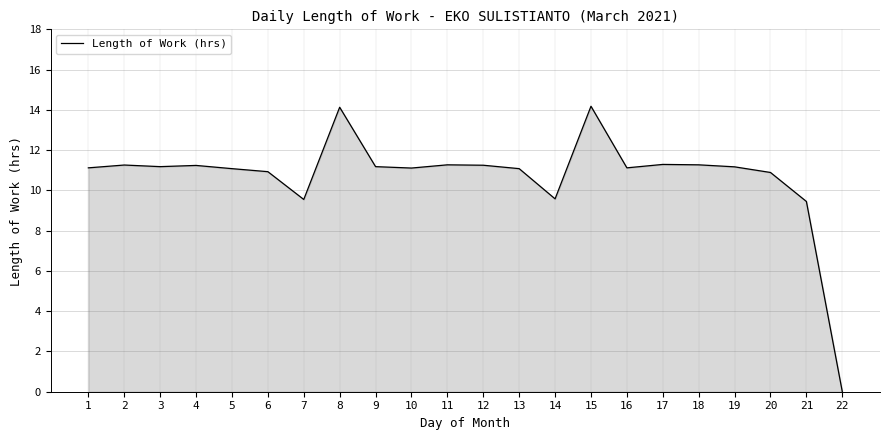

Which category has the lowest value across all series?

22